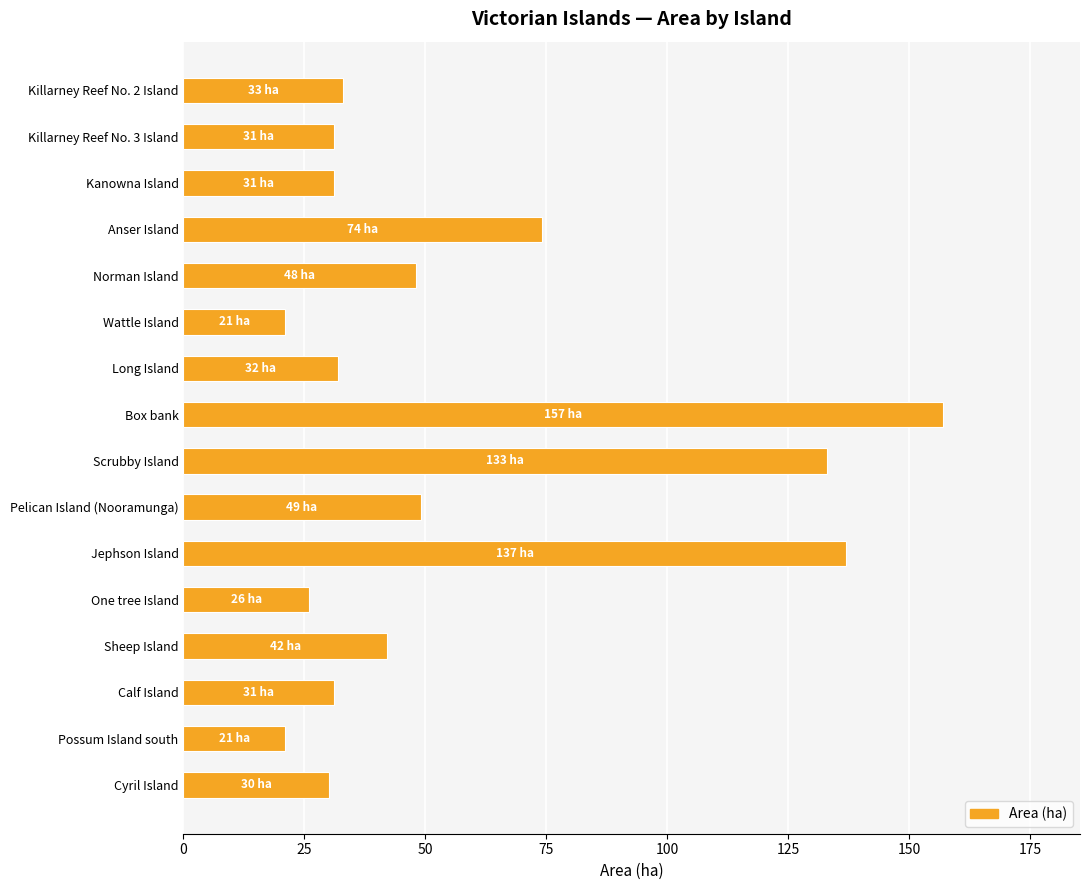

What is the smallest value displayed?

21